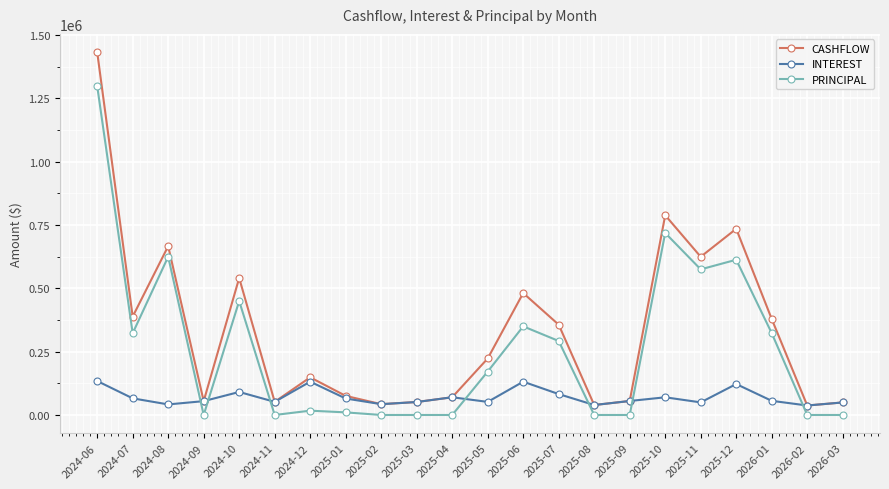

Which series has the largest total across all categories?

CASHFLOW